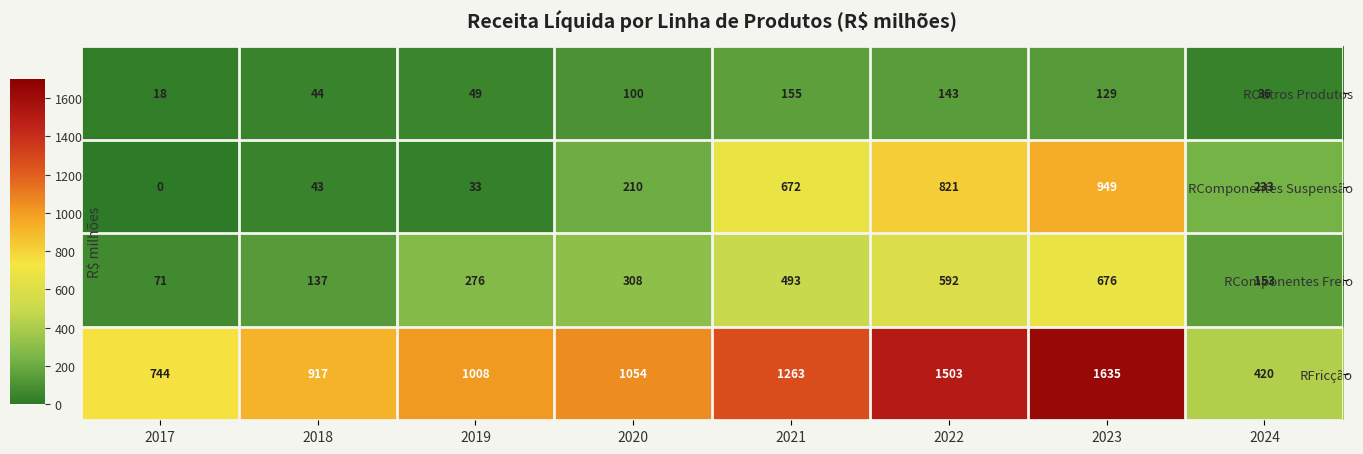

List the series in order of their peak value, highest first.

RFricção, RComponentes Suspensão, RComponentes Freio, ROutros Produtos